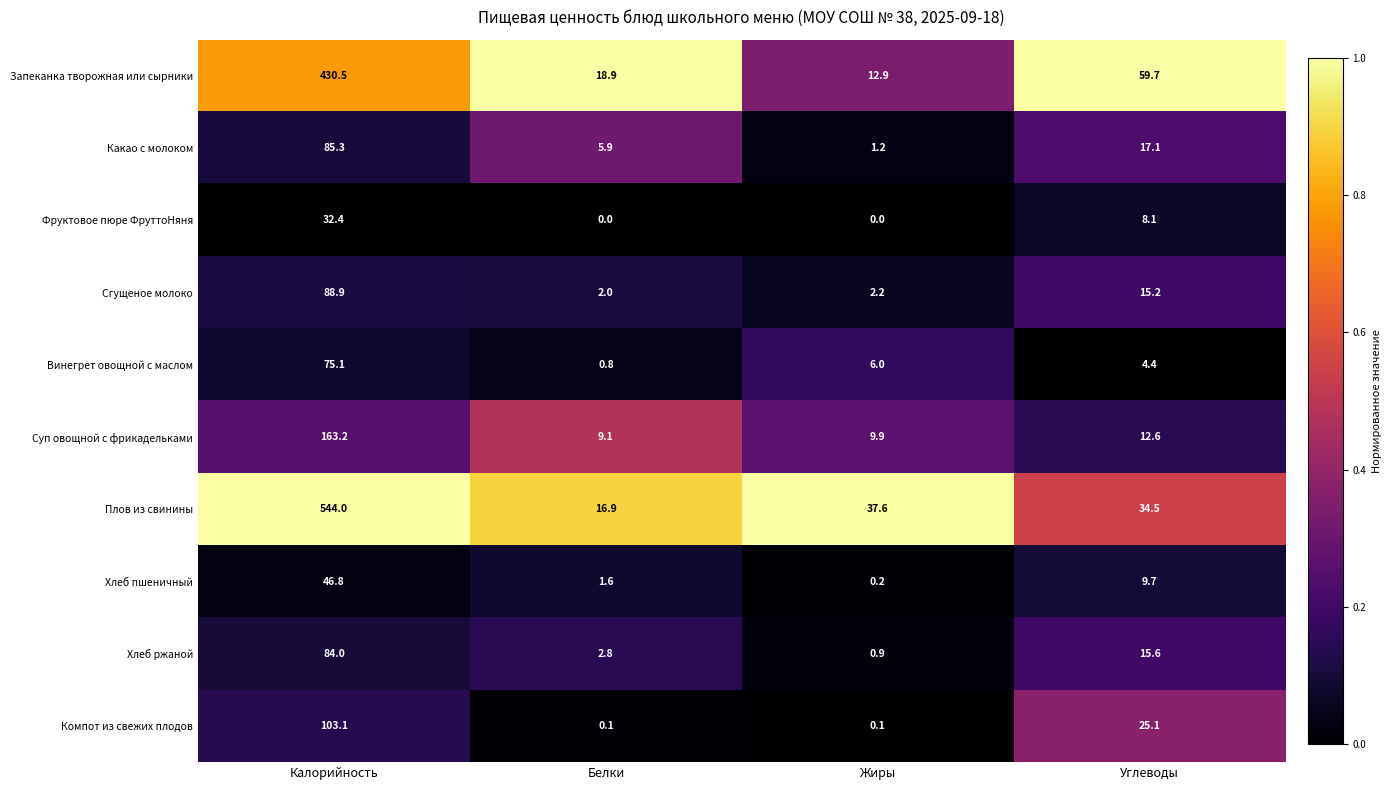

What is the spread (max minus min) of values at Калорийность?

511.6